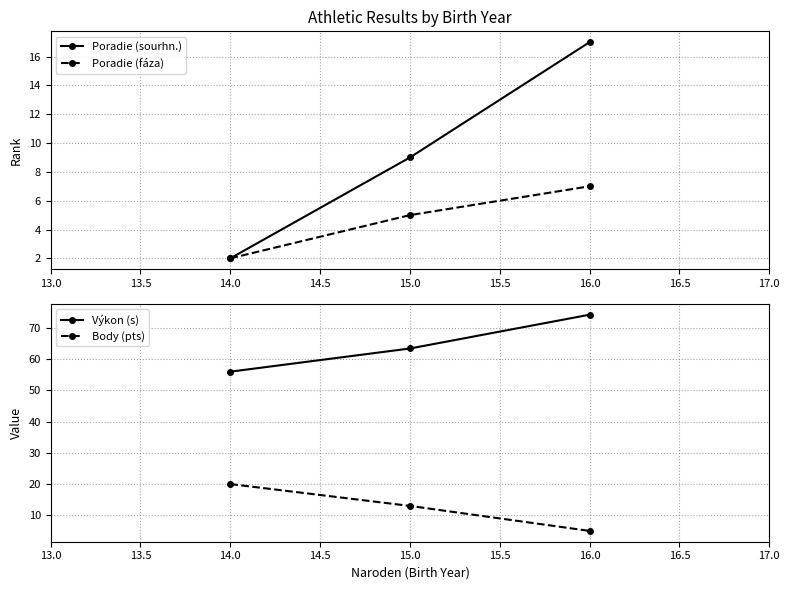

Reading left to right, what are all the values shown in this chart?

Poradie (sourhn.): 2.0	9.0	17.0
Poradie (fáza): 2.0	5.0	7.0
Výkon (s): 56.0	63.4	74.2
Body (pts): 20.0	13.0	5.0